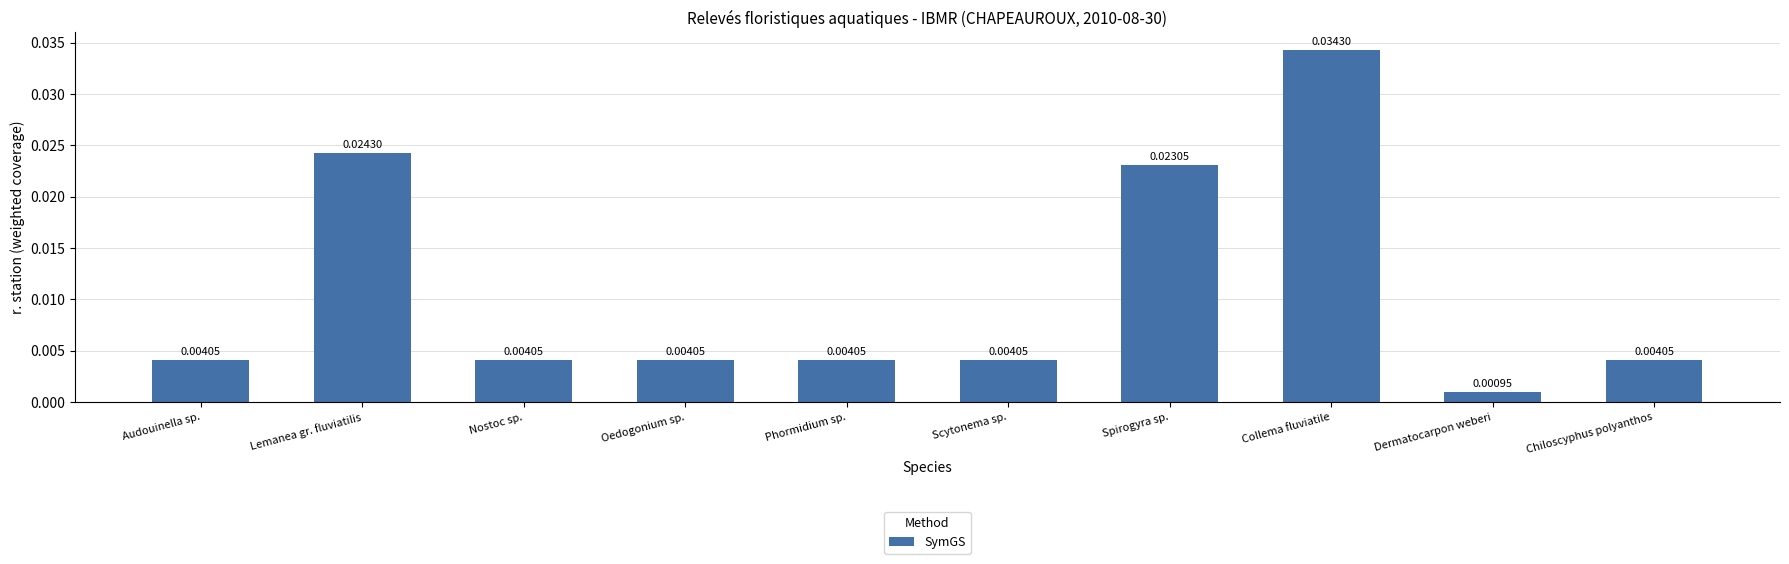

What is the label of the 9th bar from the right?

Lemanea gr. fluviatilis